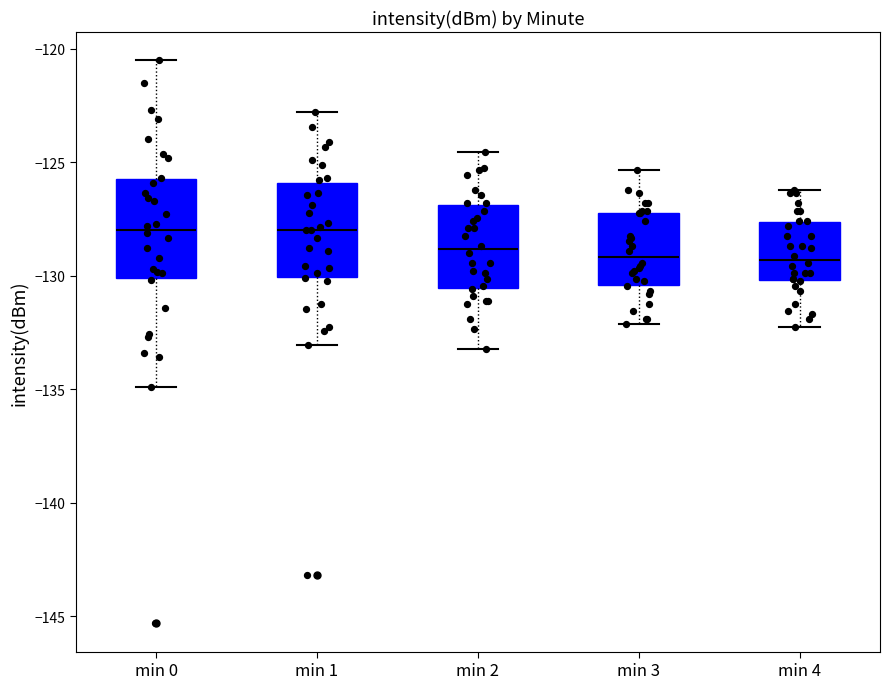

Reading left to right, transcribe this box plot: for each box, give where its median line is, the range the box spans, and where its two whiskers end, as read against the y-axis. The values are not printed on the chart, so give them approximately, as read against the axis.

min 0: median -128.0, box -130.0 to -125.5, whiskers -135.0 to -120.5
min 1: median -128.0, box -130.0 to -126.0, whiskers -133.0 to -123.0
min 2: median -129.0, box -130.5 to -127.0, whiskers -133.0 to -124.5
min 3: median -129.0, box -130.5 to -127.0, whiskers -132.0 to -125.5
min 4: median -129.5, box -130.0 to -127.5, whiskers -132.0 to -126.0